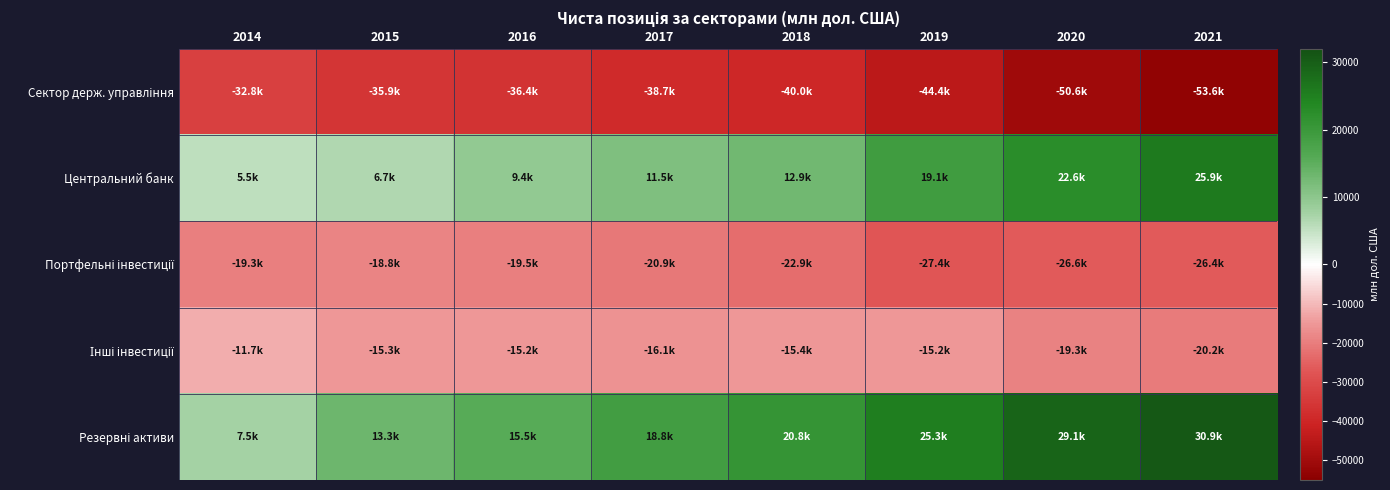

Which has a higher value, 2014 or 2015?

2014